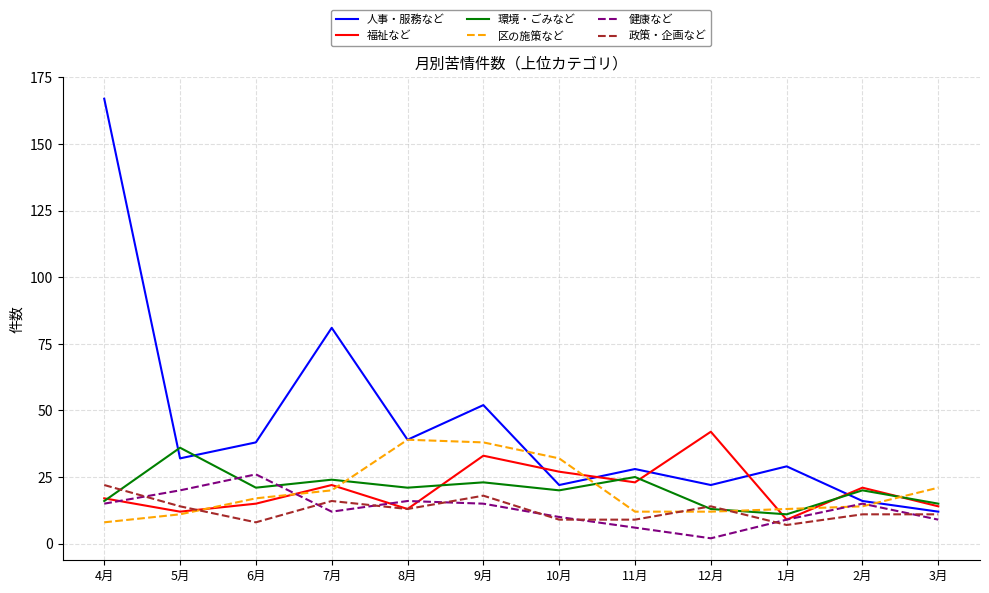

What position from the right is 4月?

12